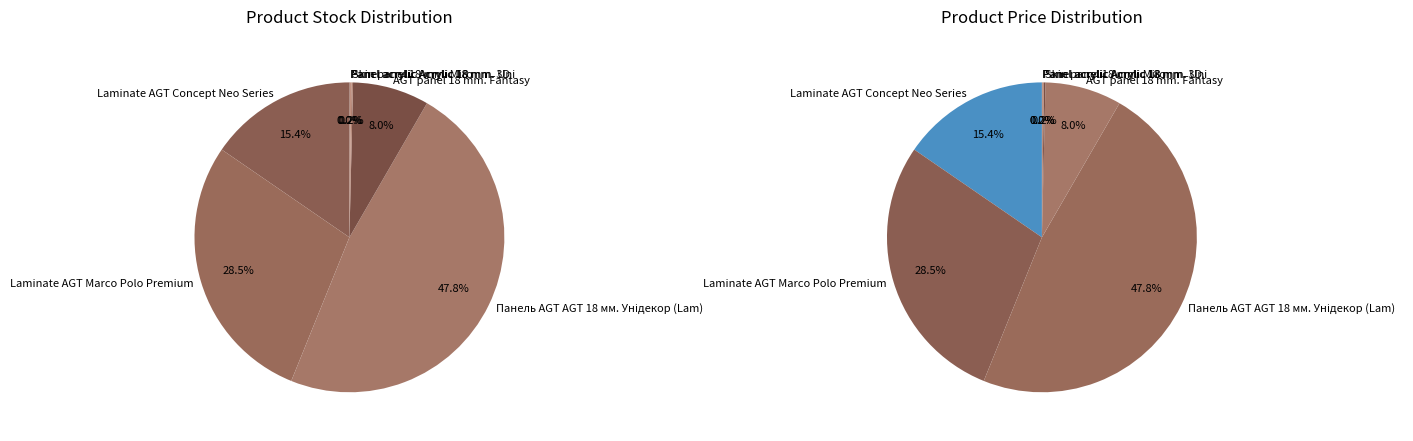

Is it true that Панель AGT AGT 18 мм. Унідекор (Lam) is 48% of the pie?

True